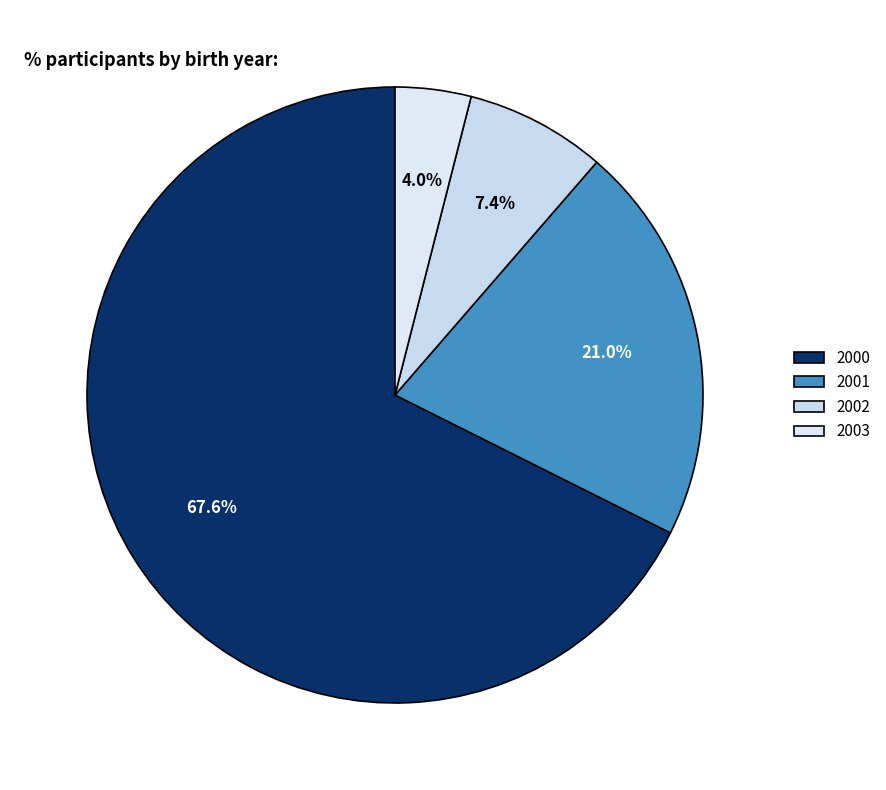

Rank the categories by value from lowest to highest.

2003, 2002, 2001, 2000